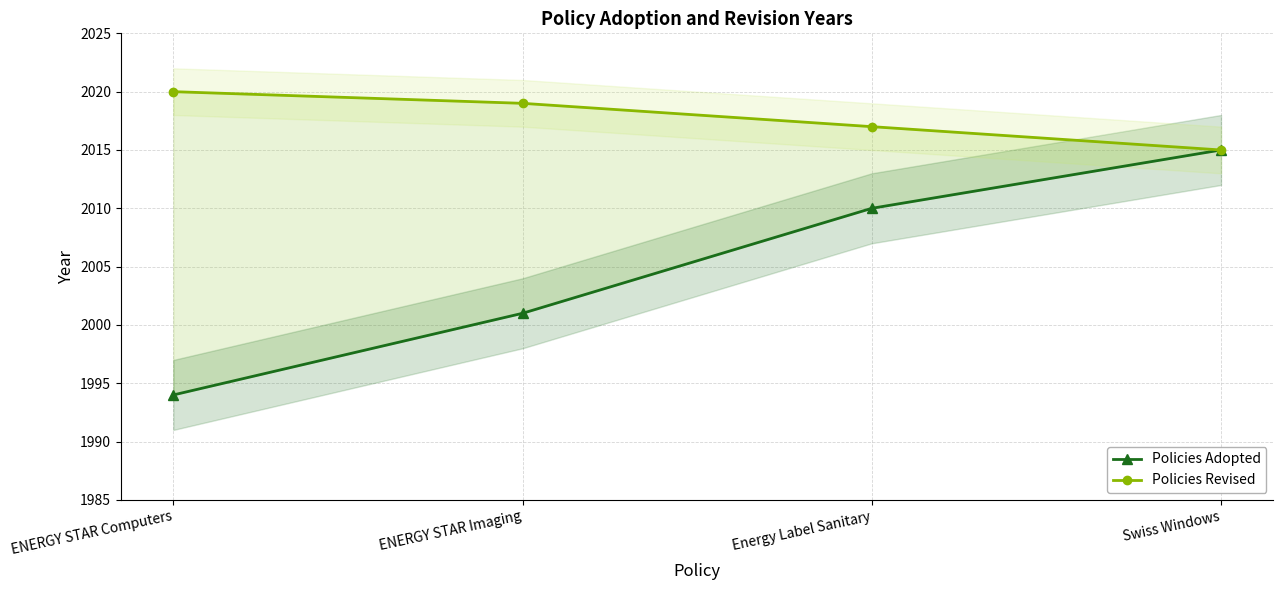

Is the value of Policies Revised at ENERGY STAR Computers greater than the value of Policies Adopted at ENERGY STAR Imaging?

Yes